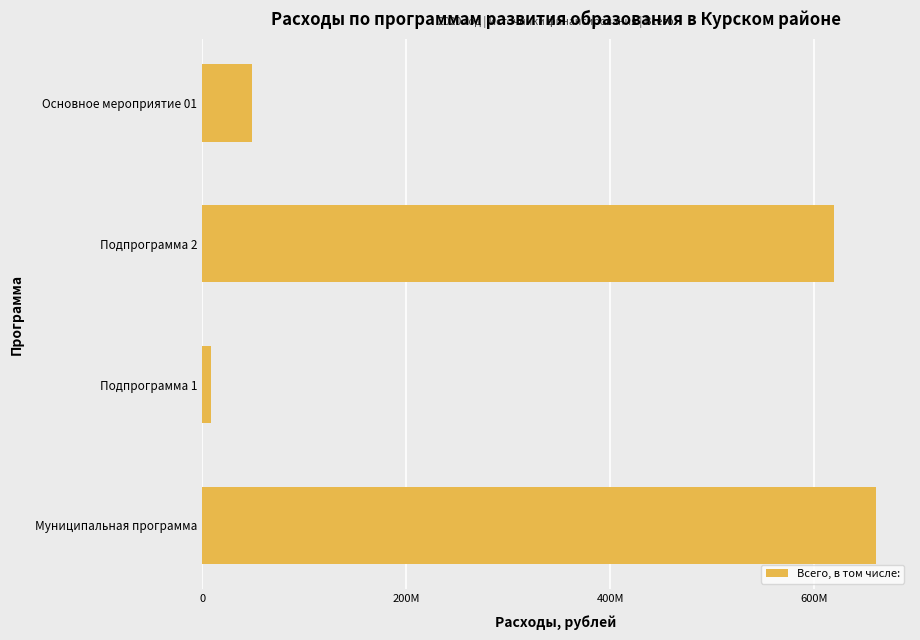

Where is the data nearest to the value 334887373?

Подпрограмма 2